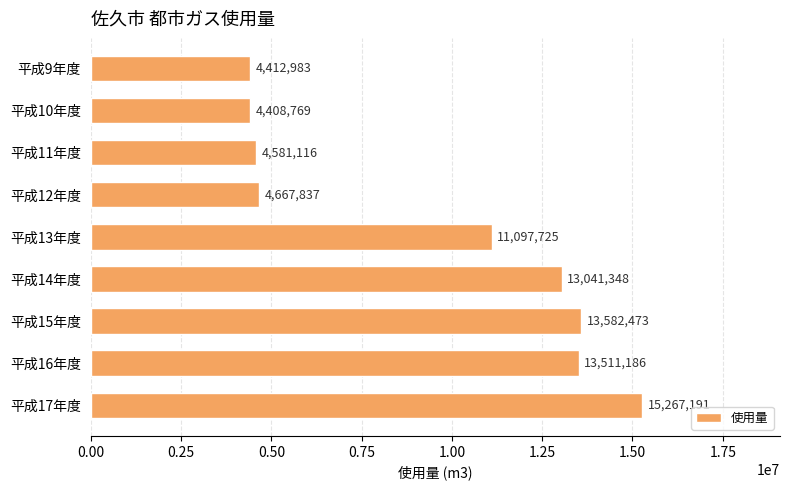

Which has a higher value, 平成10年度 or 平成17年度?

平成17年度